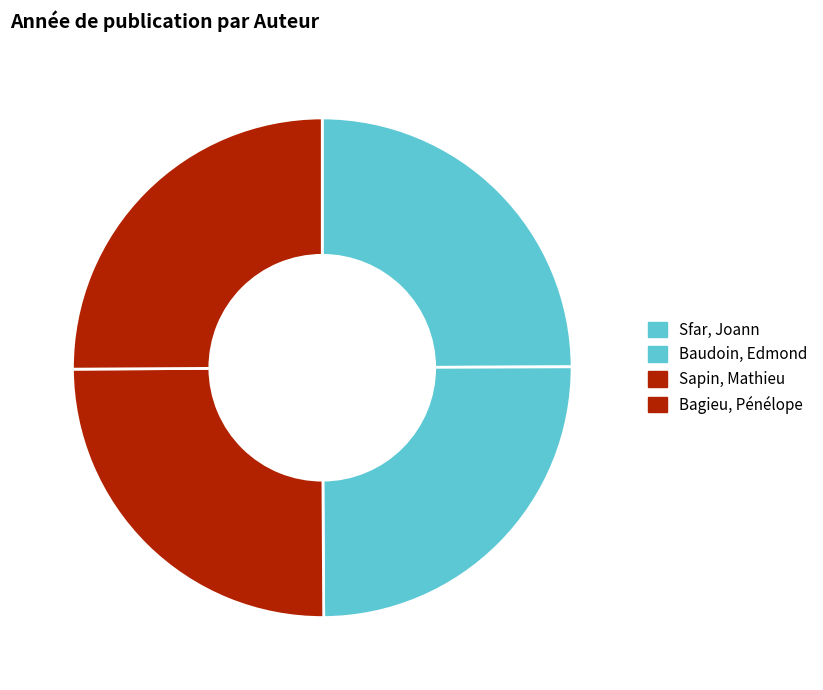

Is it true that Sapin, Mathieu is 25% of the pie?

True